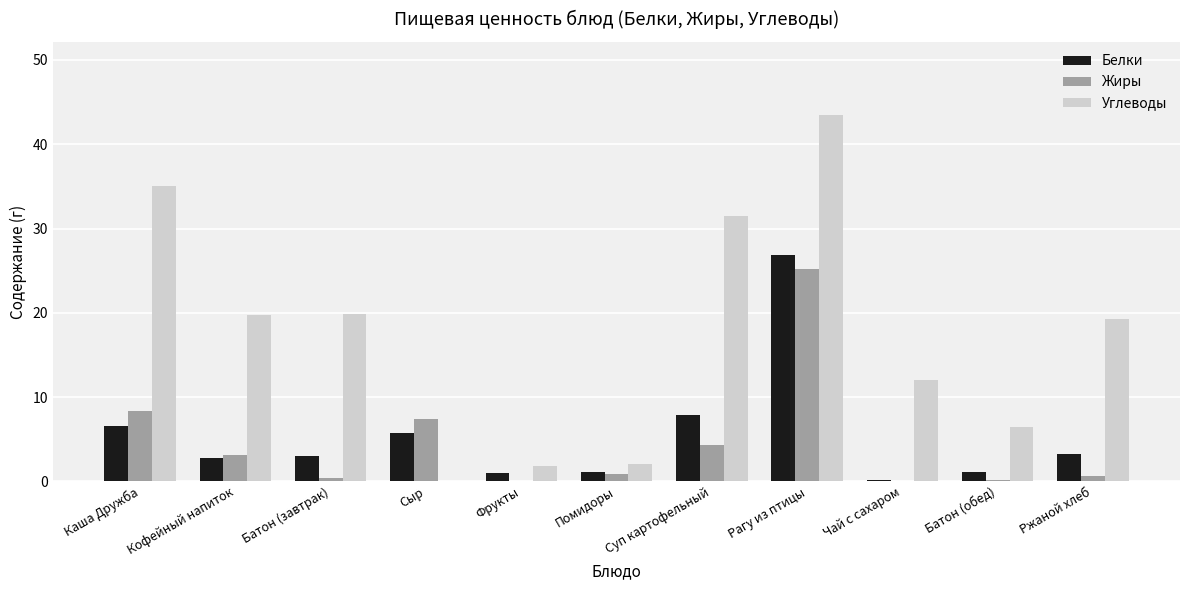

What are all the series names shown in the legend?

Белки, Жиры, Углеводы